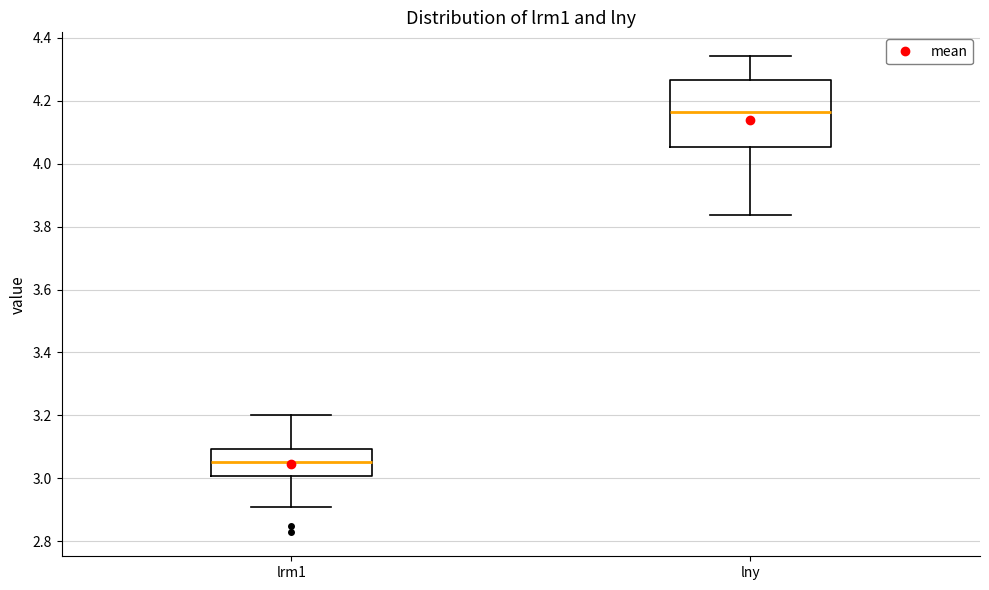

Reading left to right, transcribe this box plot: for each box, give where its median line is, the range the box spans, and where its two whiskers end, as read against the y-axis. The values are not printed on the chart, so give them approximately, as read against the axis.

lrm1: median 3.06, box 3.00 to 3.10, whiskers 2.90 to 3.20
lny: median 4.16, box 4.06 to 4.26, whiskers 3.84 to 4.34